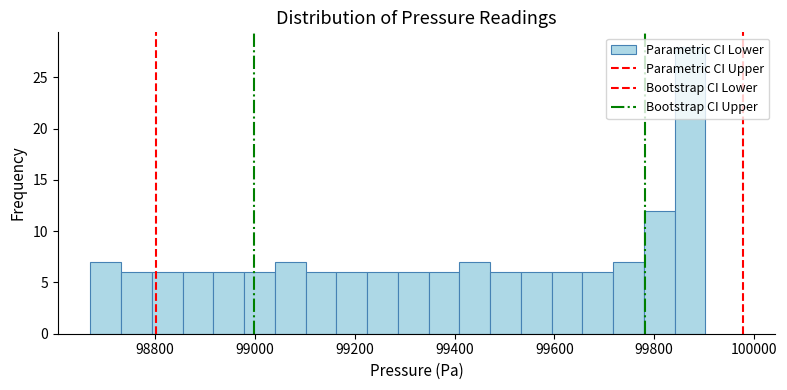

Read against the x-axis, roughly where is the centre of the tallest bar?

99880